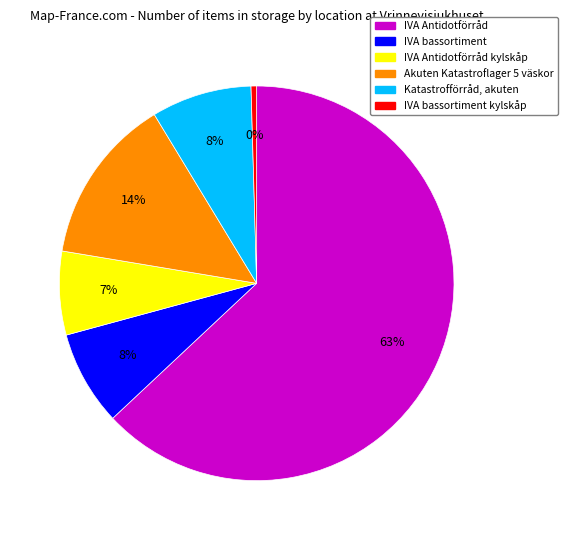

To the nearest percent, what is the average slice percentage?

17%